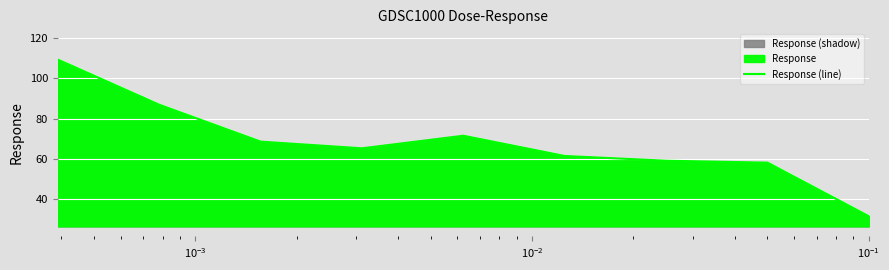

What is the maximum value shown in the chart?

109.1